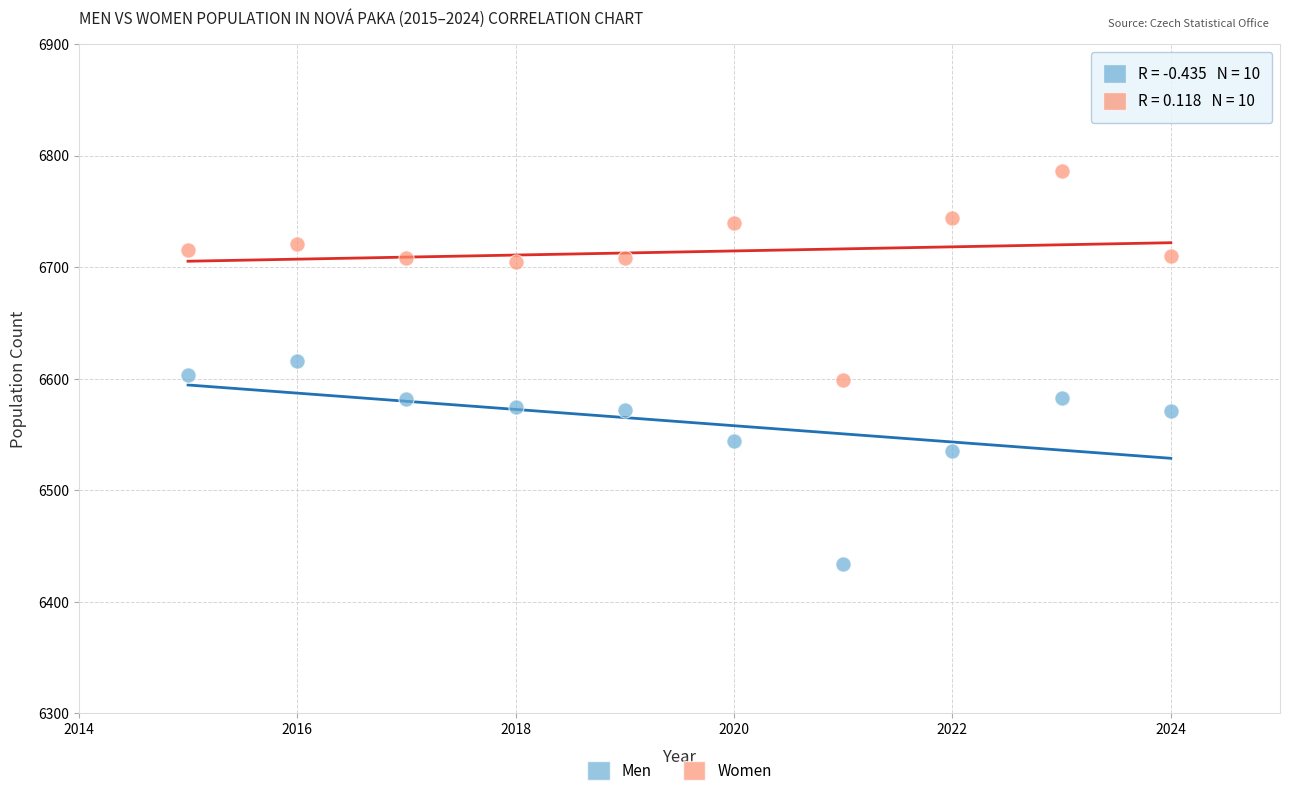

What is the X range (max minus min) for the scatter plot?

9